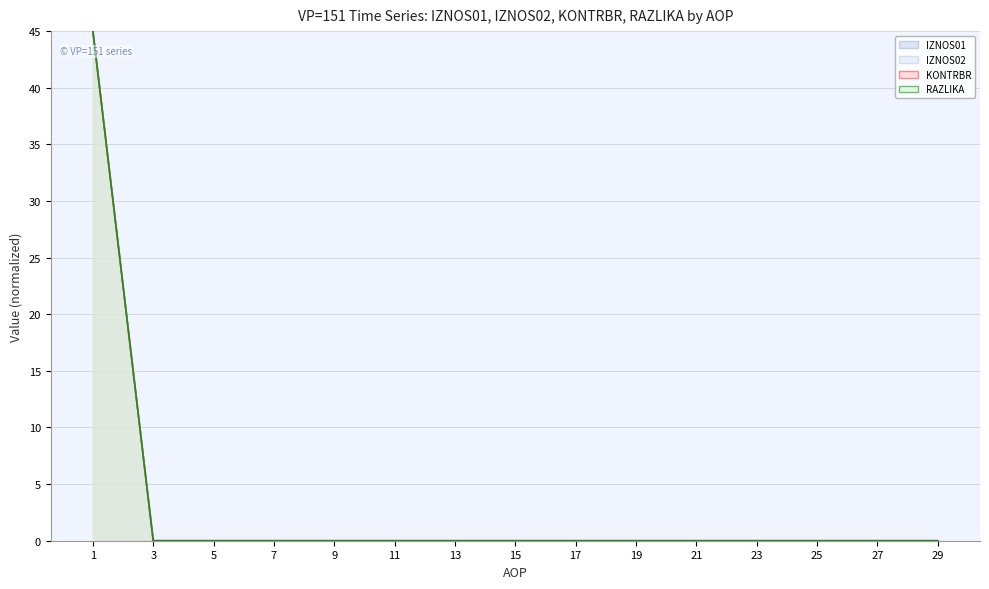

Which series has the largest total across all categories?

IZNOS01